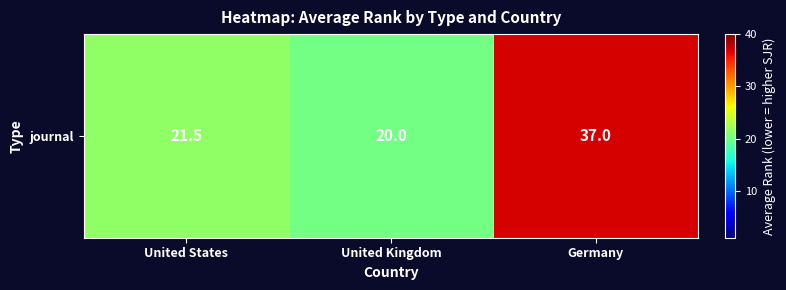

Reading left to right, what are all the values shown in this chart?

21.5	20.0	37.0